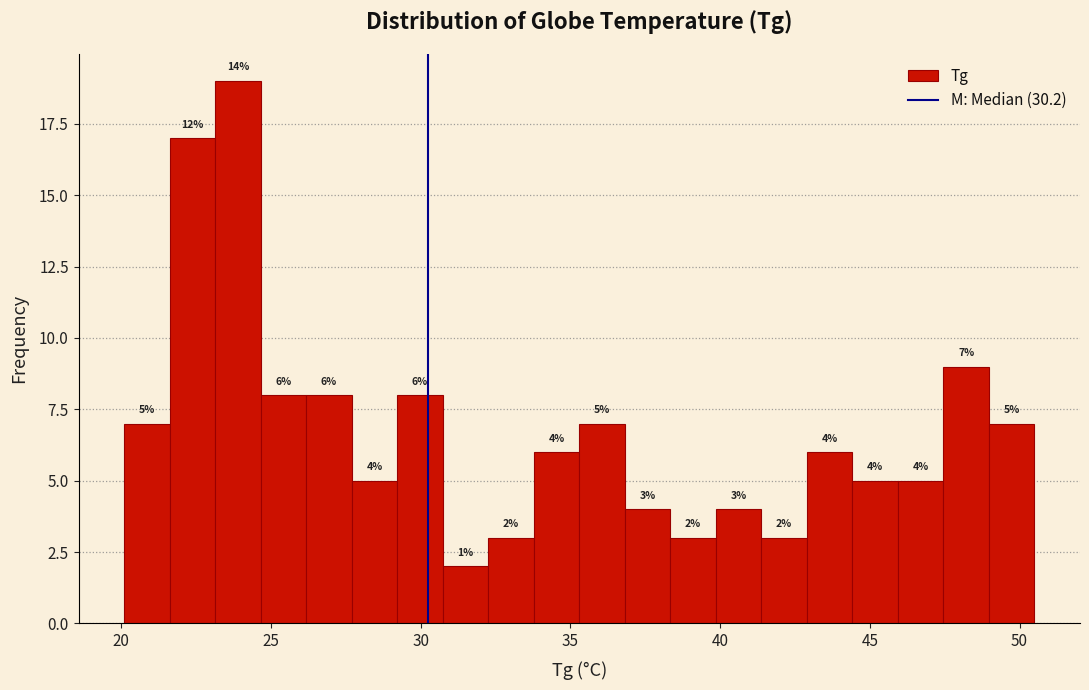

Read against the x-axis, roughly where is the centre of the tallest bar?

24.0